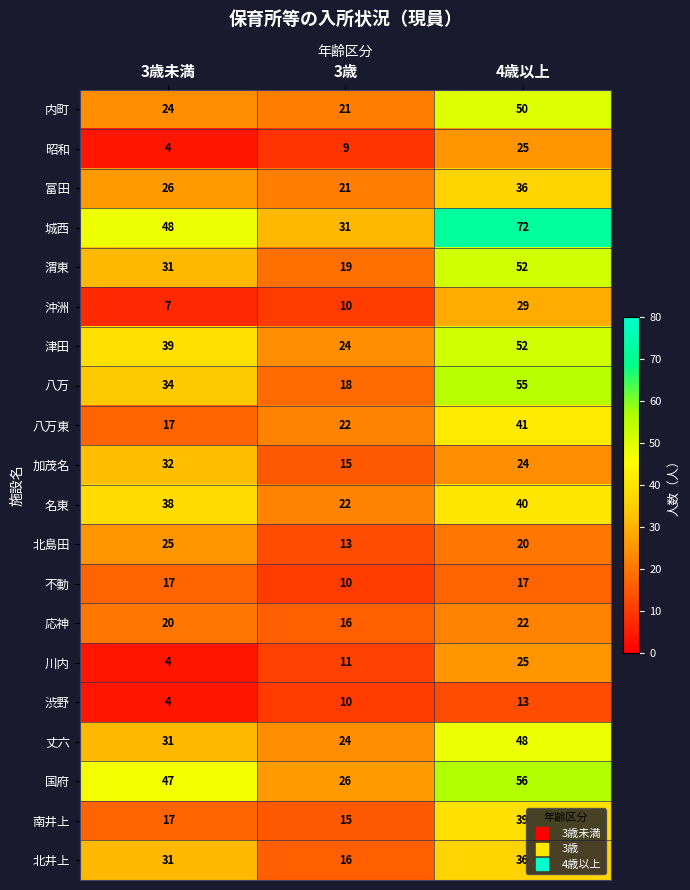

List the labels in order of 津田 value, largest first.

4歳以上, 3歳未満, 3歳